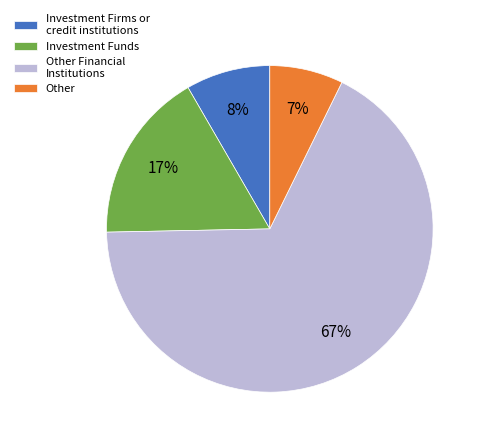

Does any single category account for the majority?

Yes